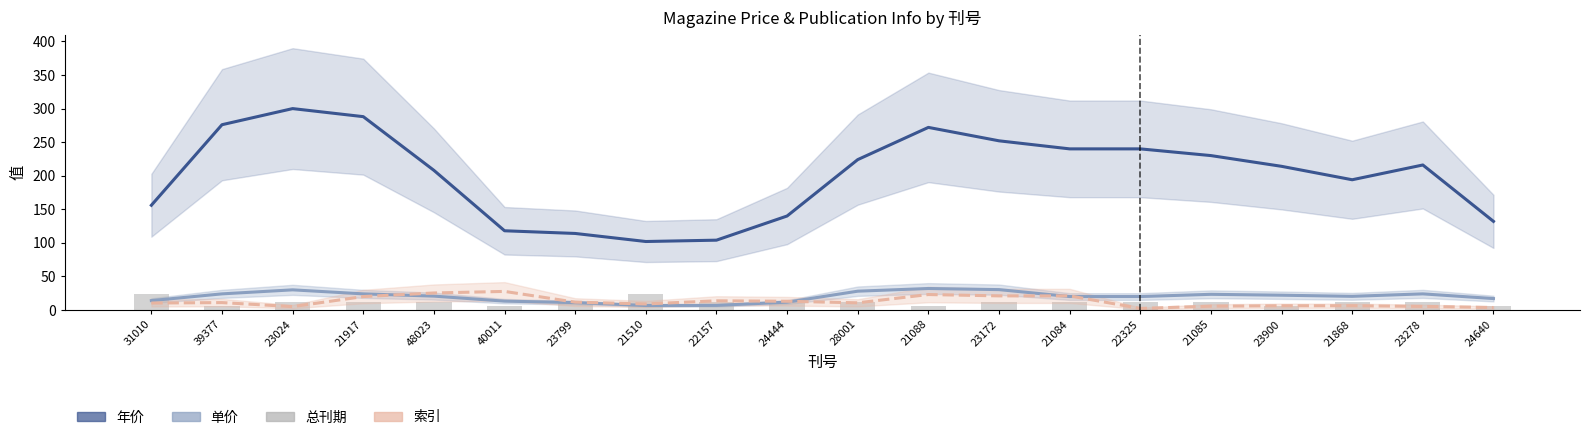

Which series has the largest total across all categories?

年价 (smoothed)